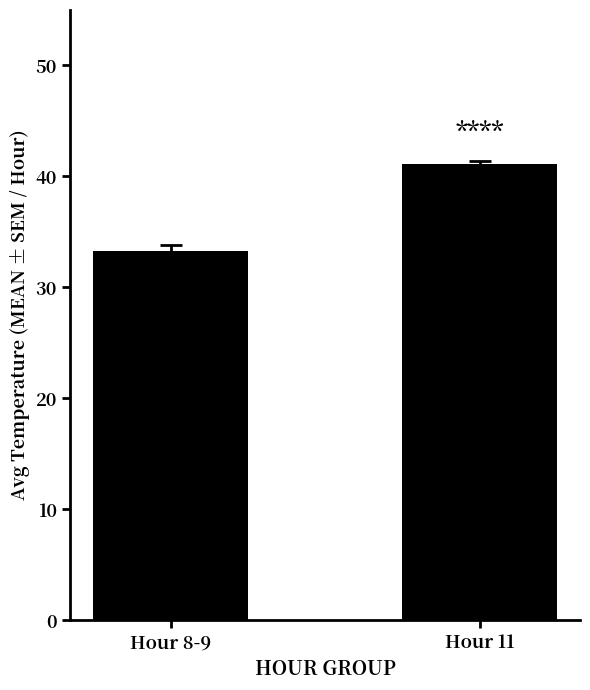

How many bars are there in total?

2